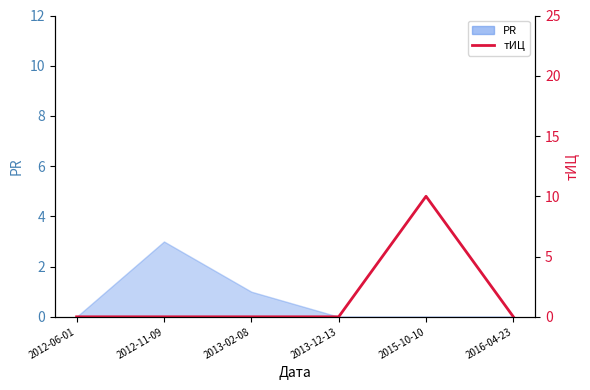

The value at 2016-04-23 is 0. True or false?

True